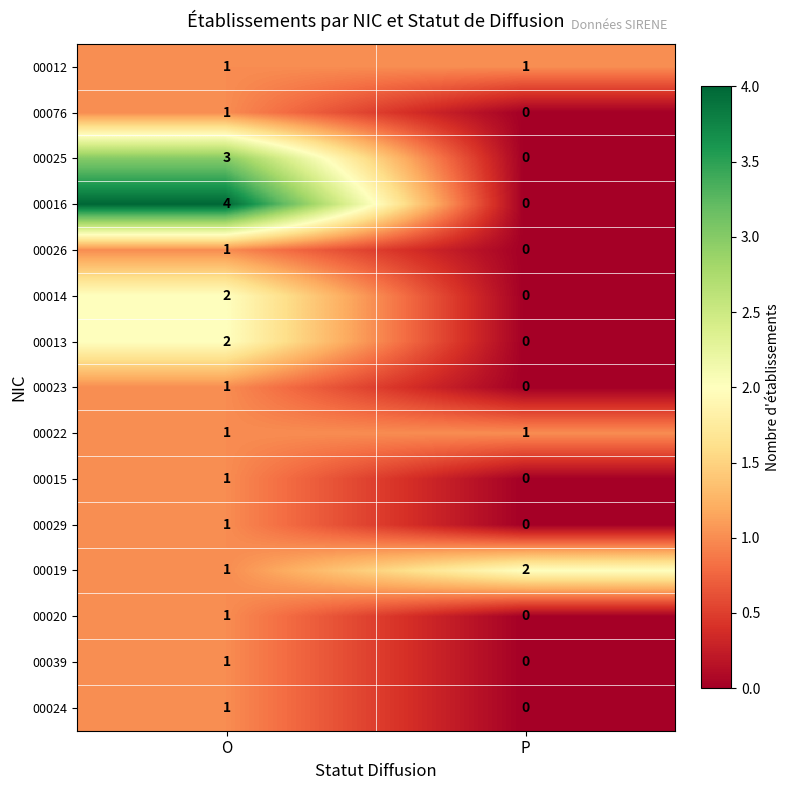

Between O and P, which series saw the biggest shift?

00016